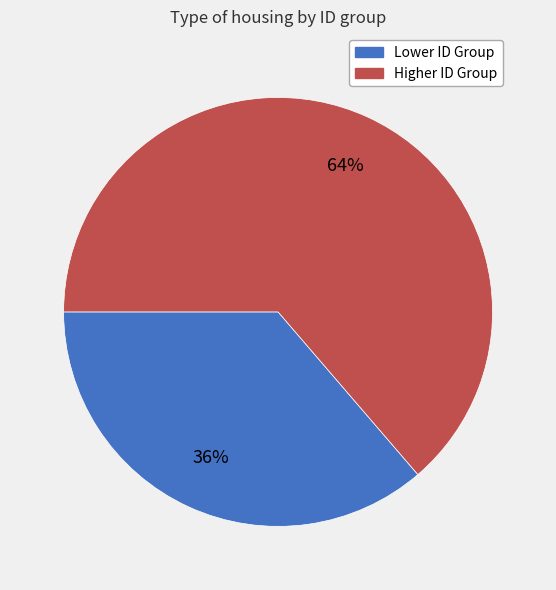

Which slice represents more than half of the pie?

Higher ID Group